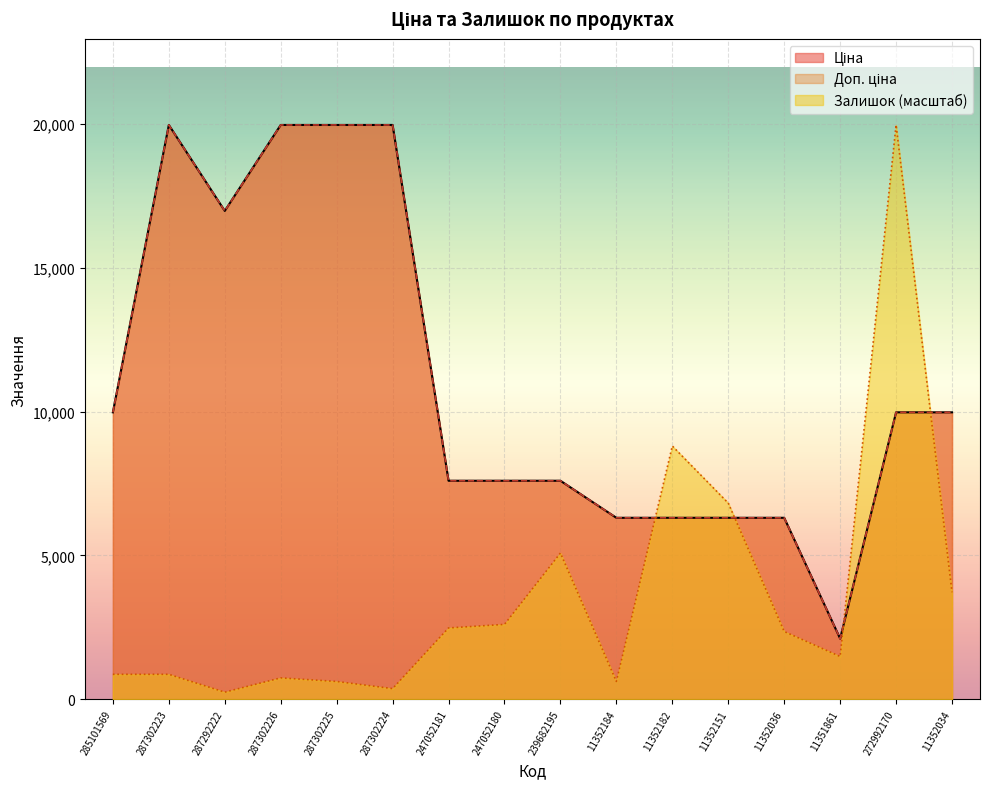

How many distinct data groups are displayed?

3